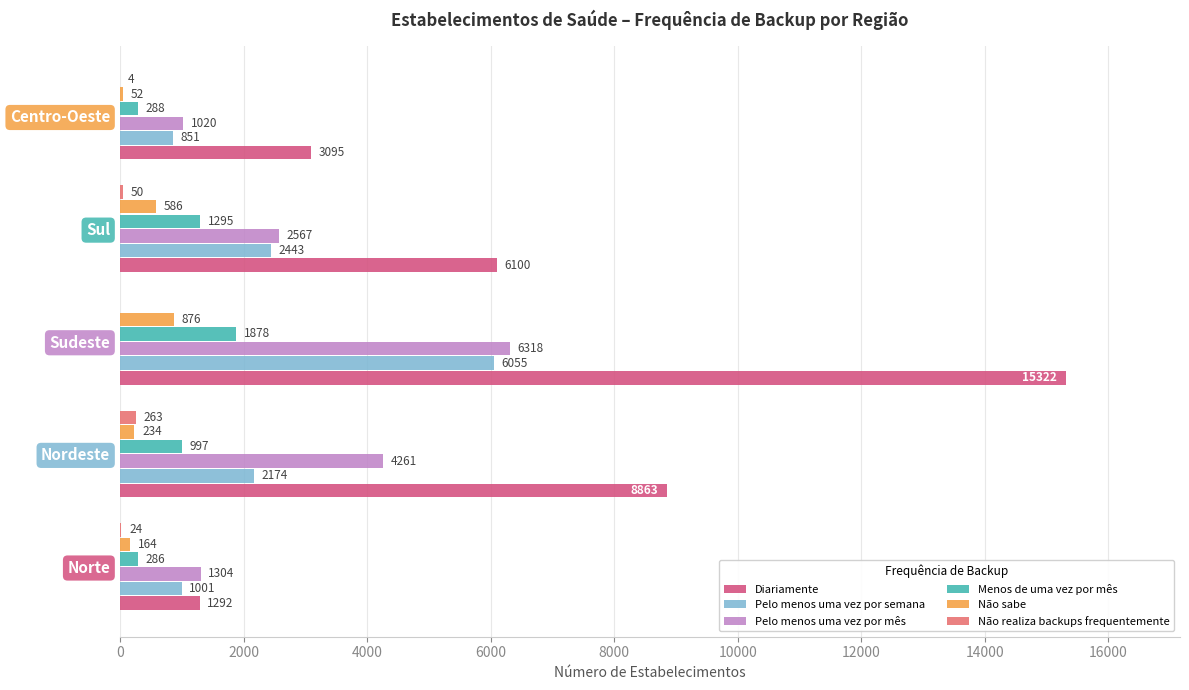

Which series has the widest spread of values?

Diariamente